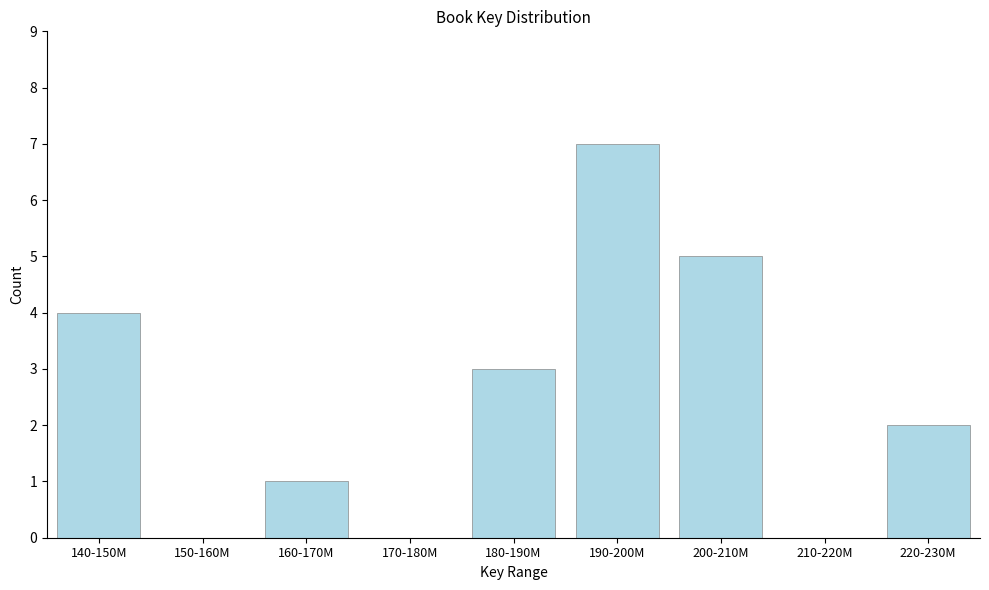

Reading left to right, extract all data points from this chart.

140-150M=4	150-160M=0	160-170M=1	170-180M=0	180-190M=3	190-200M=7	200-210M=5	210-220M=0	220-230M=2